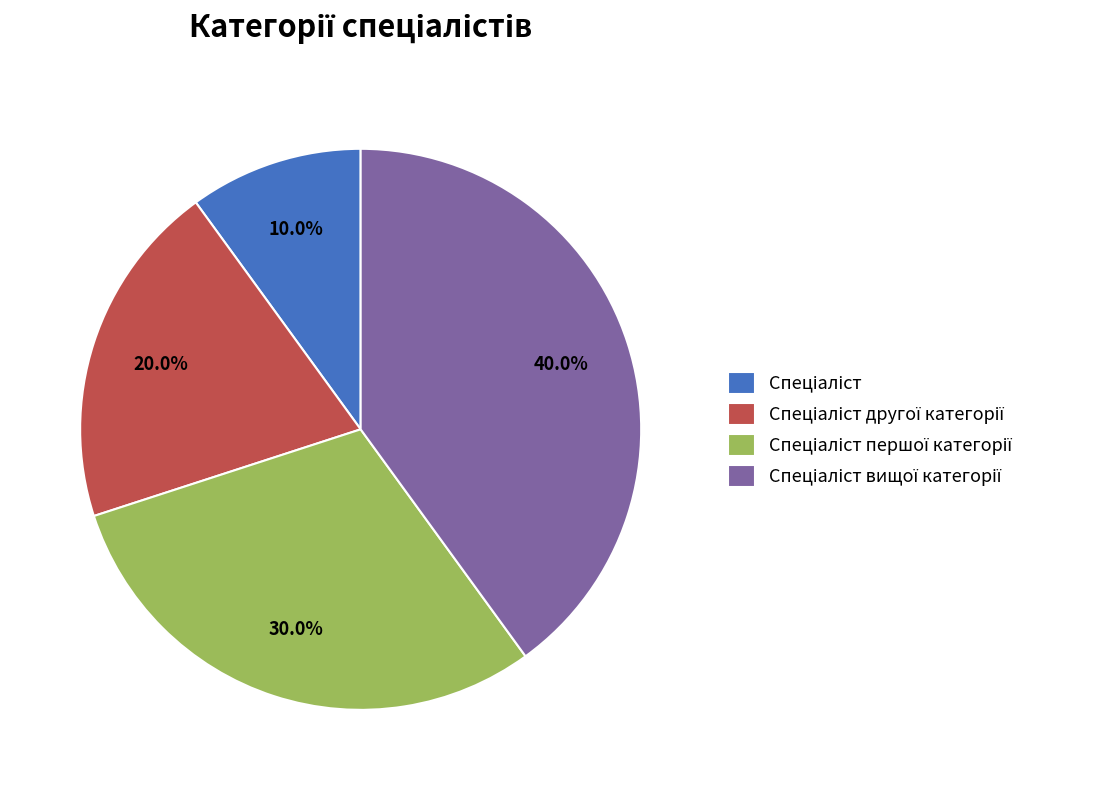

Is there any slice that represents more than half of the pie?

No